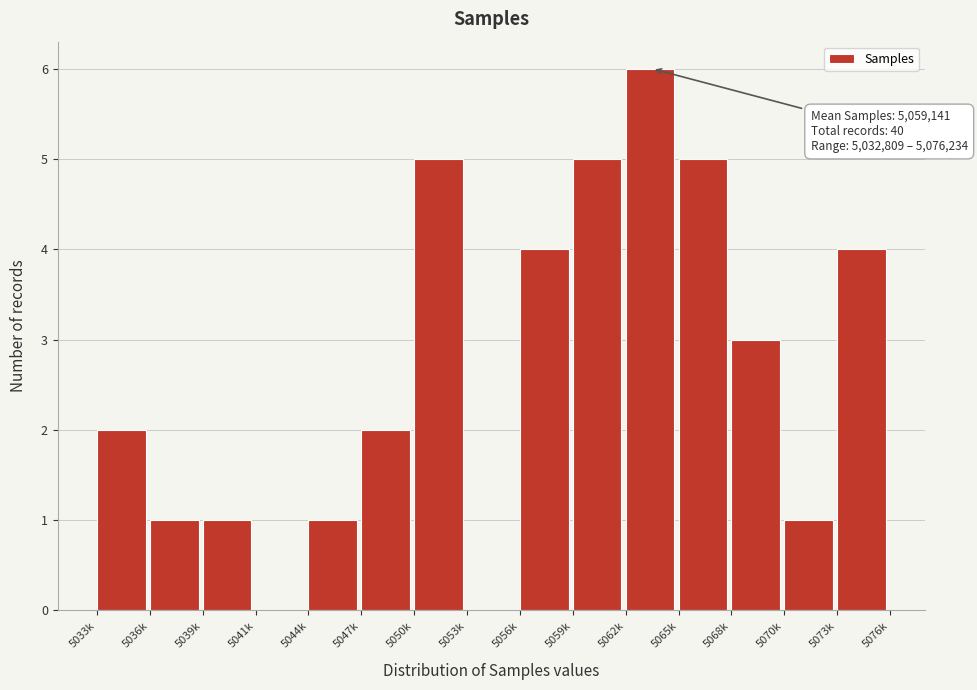

Reading left to right, what are all the values shown in this chart?

5033k=2	5036k=1	5039k=1	5041k=0	5044k=1	5047k=2	5050k=5	5053k=0	5056k=4	5059k=5	5062k=6	5065k=5	5068k=3	5070k=1	5073k=4